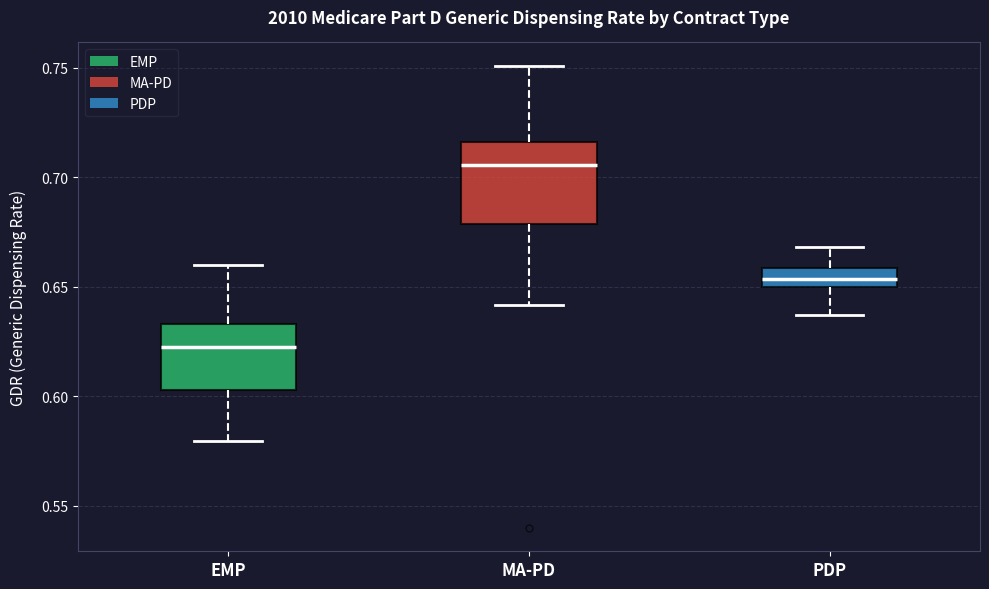

Reading left to right, read every box against the y-axis: the position of its median line, the range the box covers, and the ends of its whiskers. The values are not printed on the chart, so give them approximately, as read against the axis.

EMP: median 0.620, box 0.605 to 0.635, whiskers 0.580 to 0.660
MA-PD: median 0.705, box 0.680 to 0.715, whiskers 0.640 to 0.750
PDP: median 0.655, box 0.650 to 0.660, whiskers 0.635 to 0.670